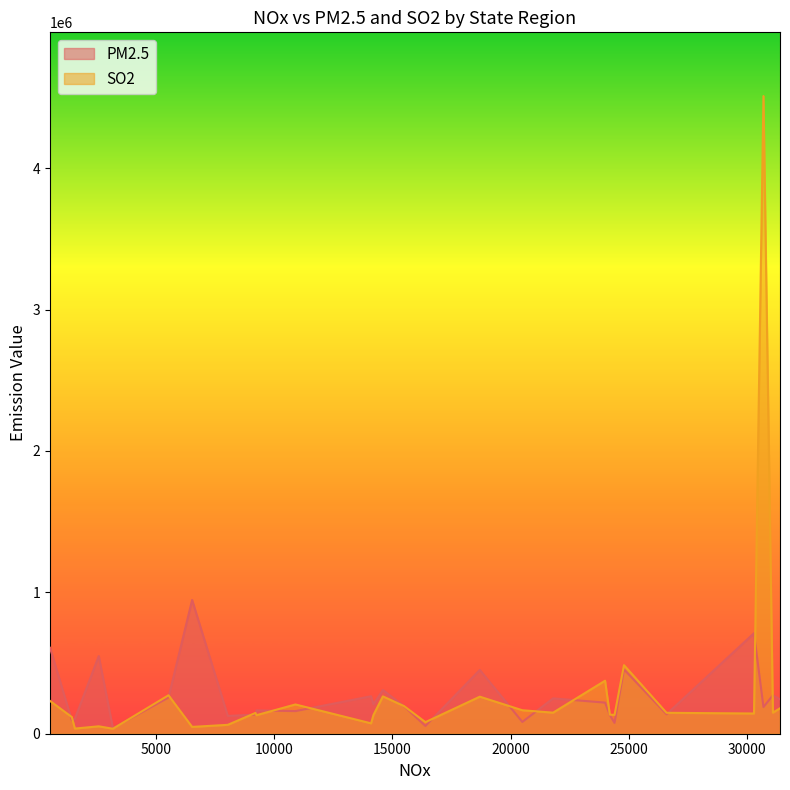

How many data points in SO2 are less than 148000?

14